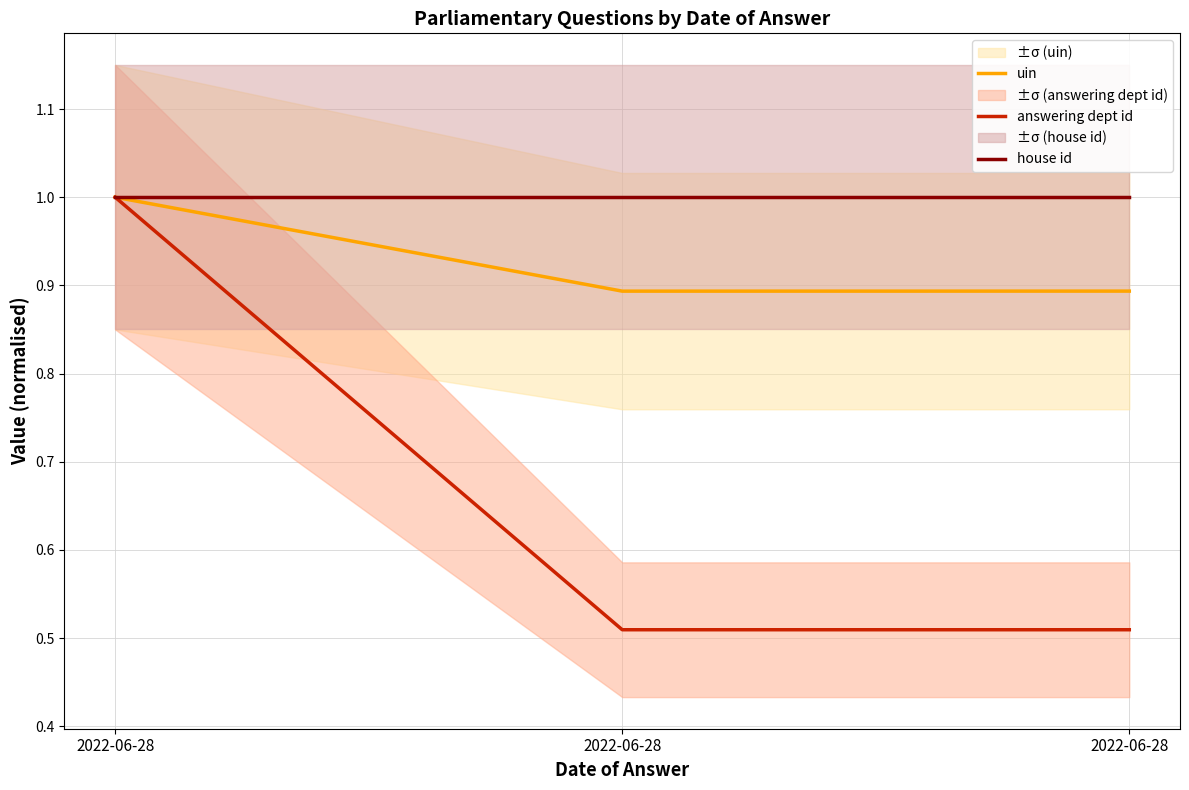

List the labels in order of answering dept id value, smallest first.

2022-06-28, 2022-06-28, 2022-06-28